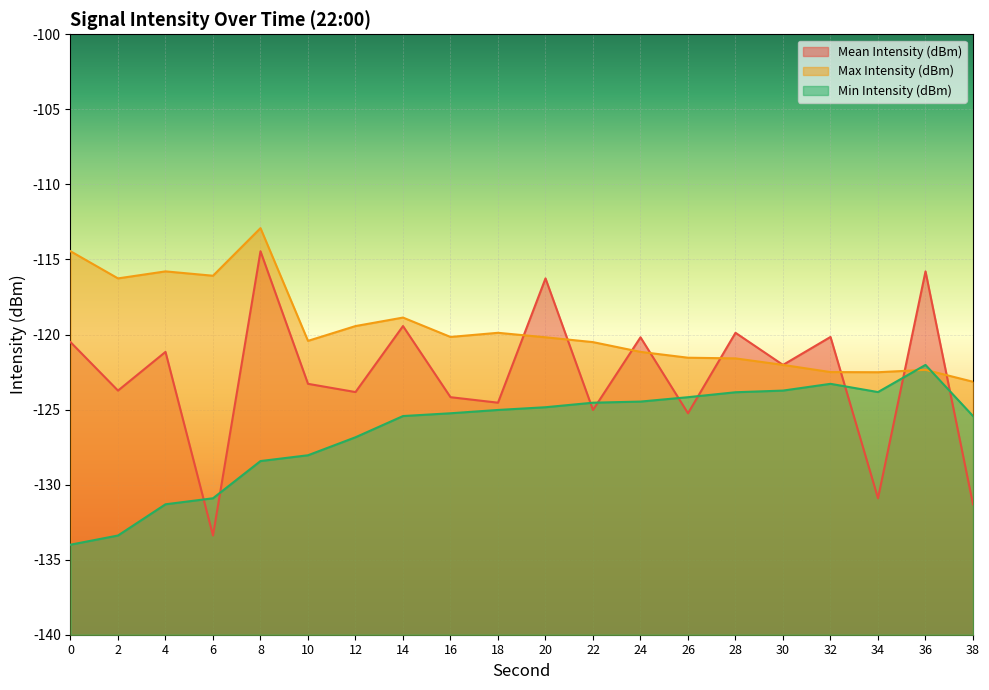

Which series has the widest spread of values?

Mean Intensity (dBm)